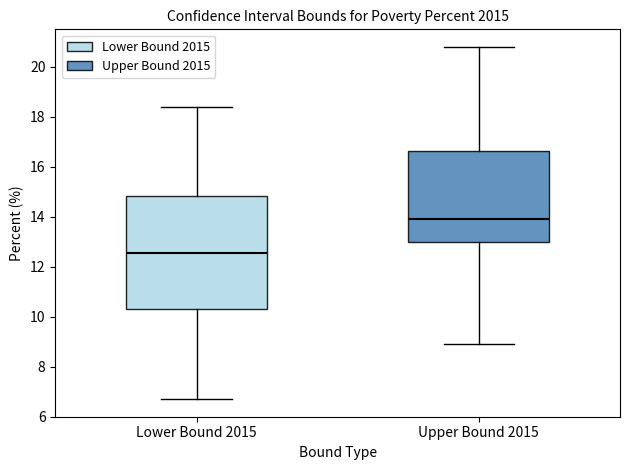

Reading left to right, read every box against the y-axis: the position of its median line, the range the box covers, and the ends of its whiskers. The values are not printed on the chart, so give them approximately, as read against the axis.

Lower Bound 2015: median 12.6, box 10.4 to 14.8, whiskers 6.8 to 18.4
Upper Bound 2015: median 14.0, box 13.0 to 16.6, whiskers 9.0 to 20.8